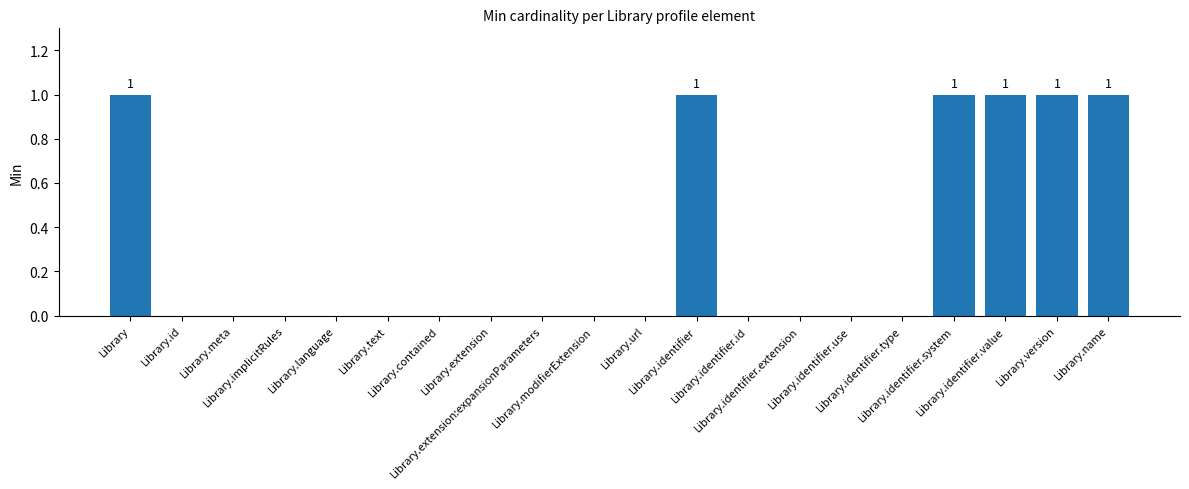

What is the maximum value shown in the chart?

1